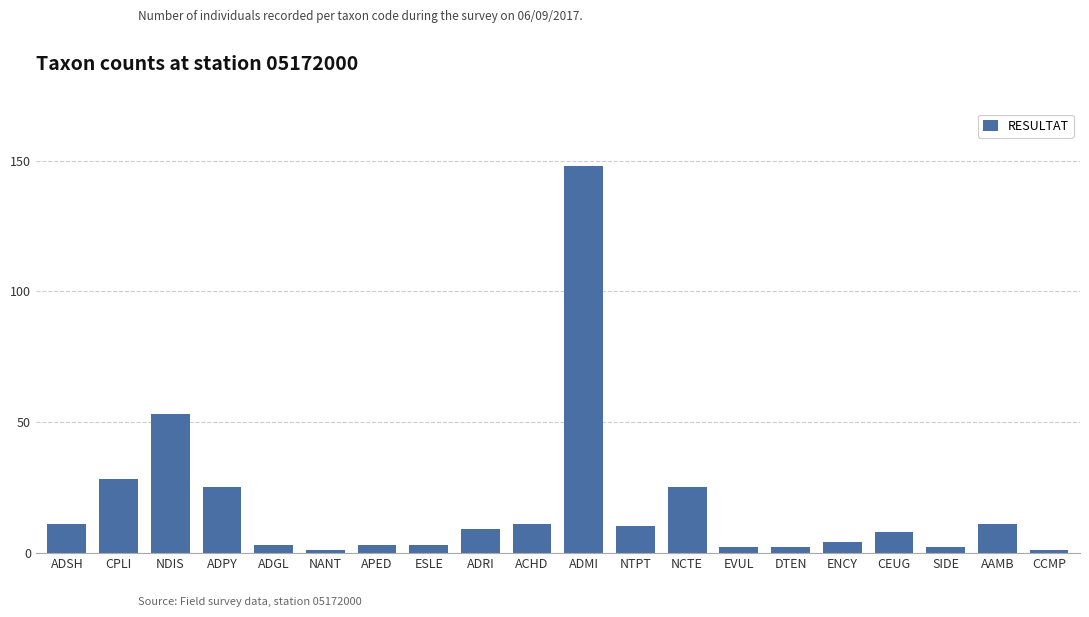

Where does the data first go above 9?

ADSH